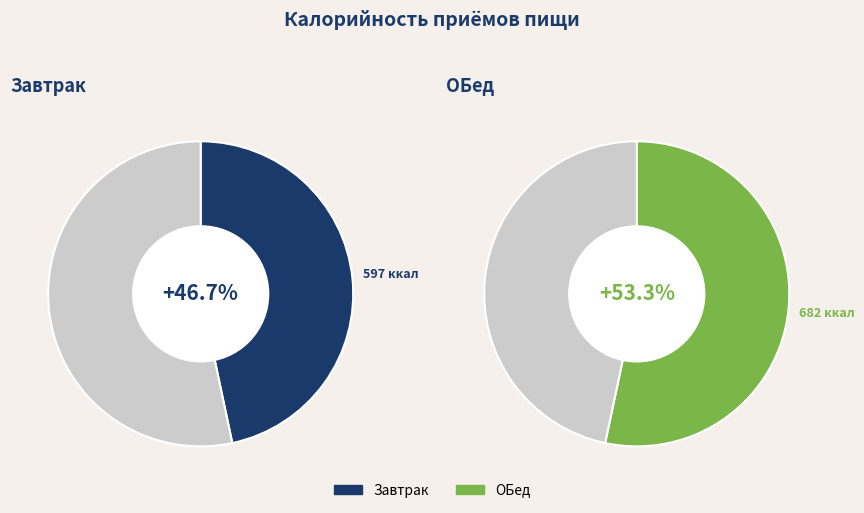

To the nearest percent, what portion does Завтрак represent?

47%